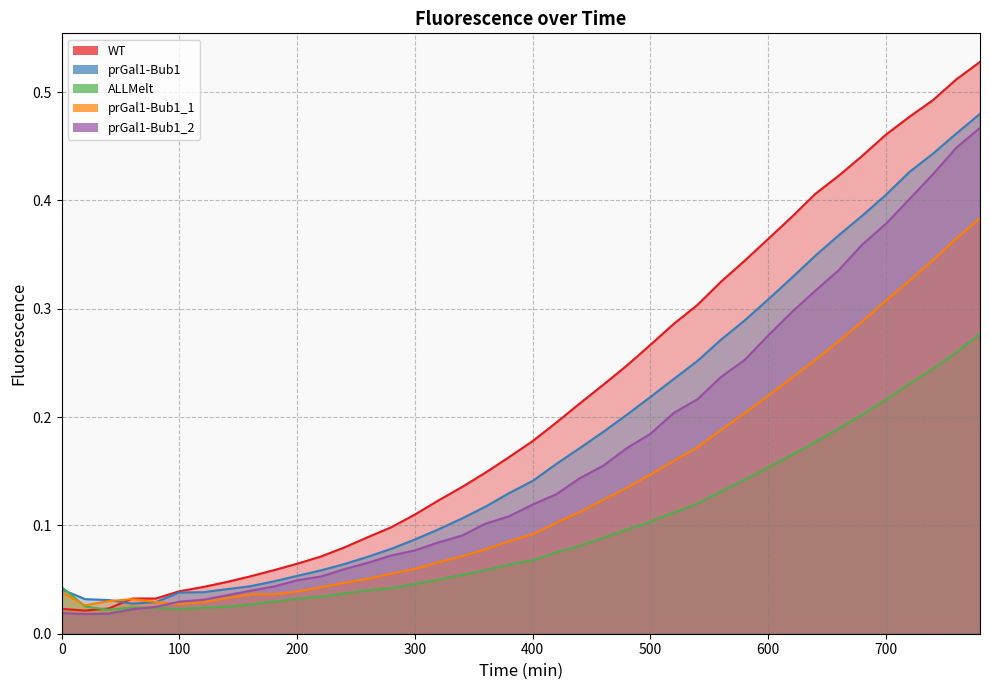

What is the spread (max minus min) of values at 460?

0.1